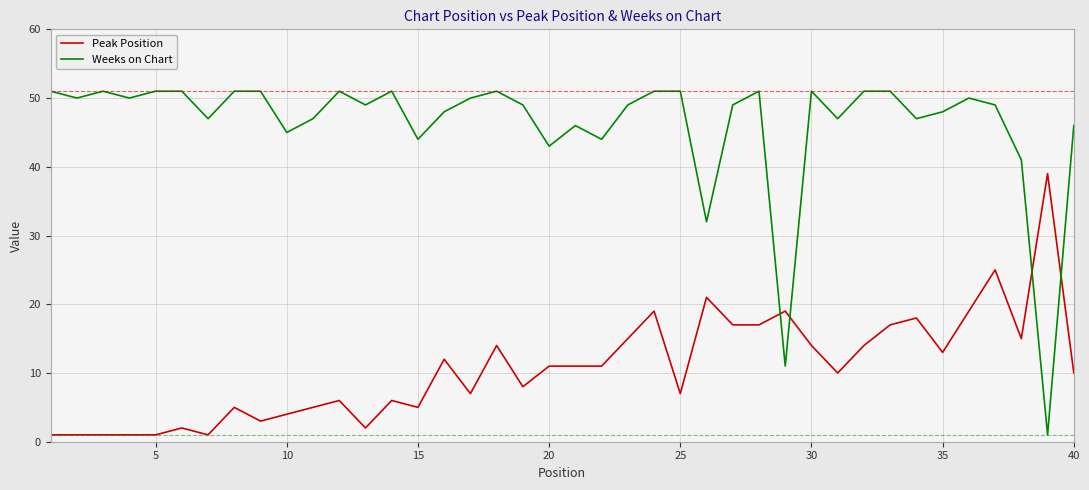

Which series has the largest total across all categories?

Weeks on Chart